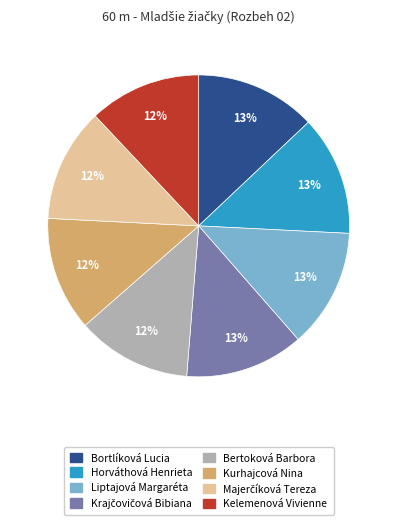

The Kelemenová Vivienne slice represents 1% of the pie. True or false?

False